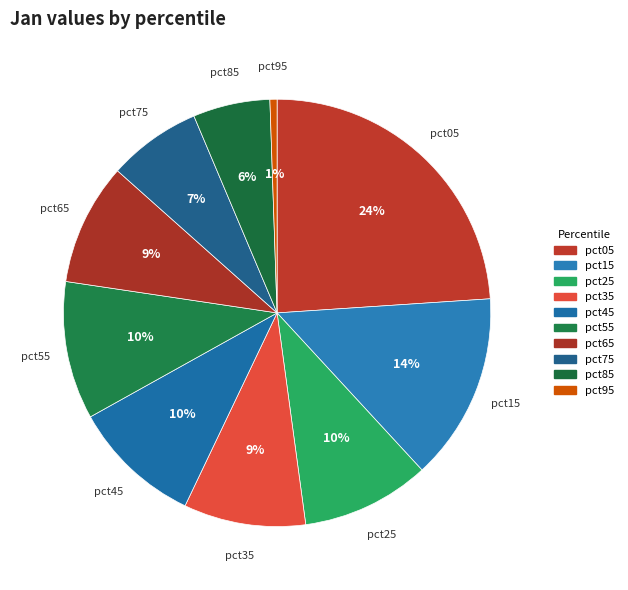

Which has a higher value, pct55 or pct35?

pct55